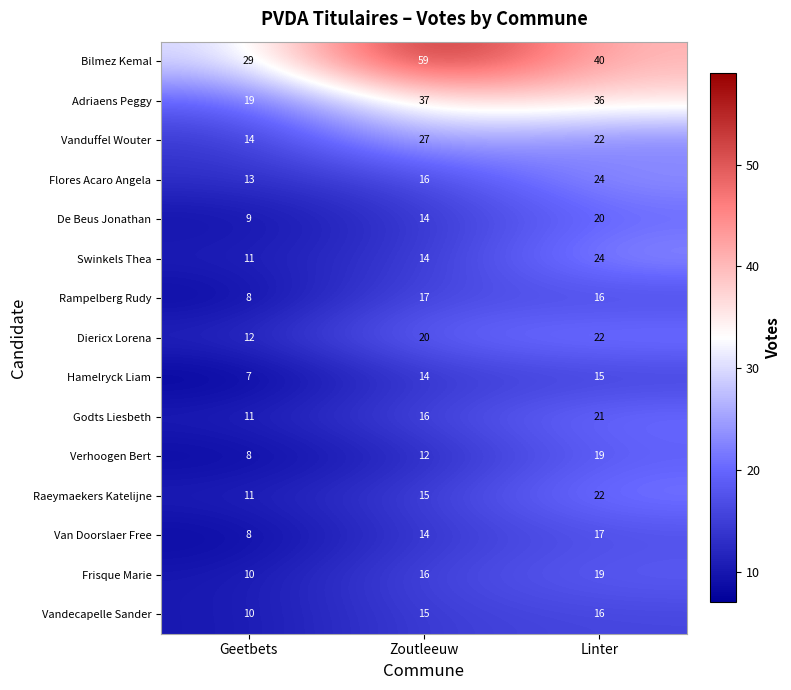

Which series has the largest total across all categories?

Bilmez Kemal